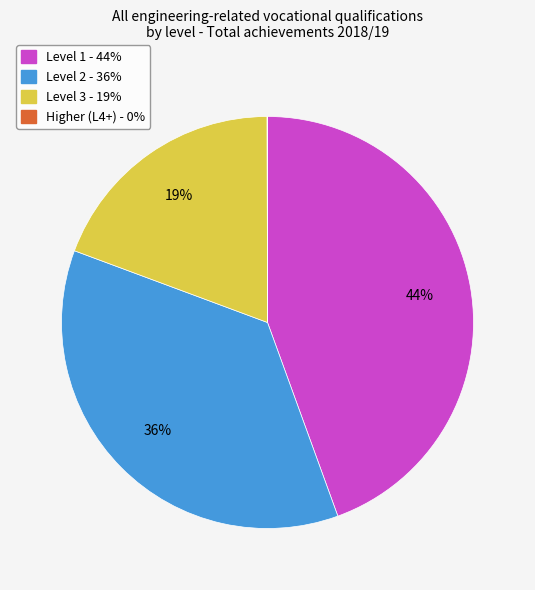

Is there a majority slice in this chart?

No